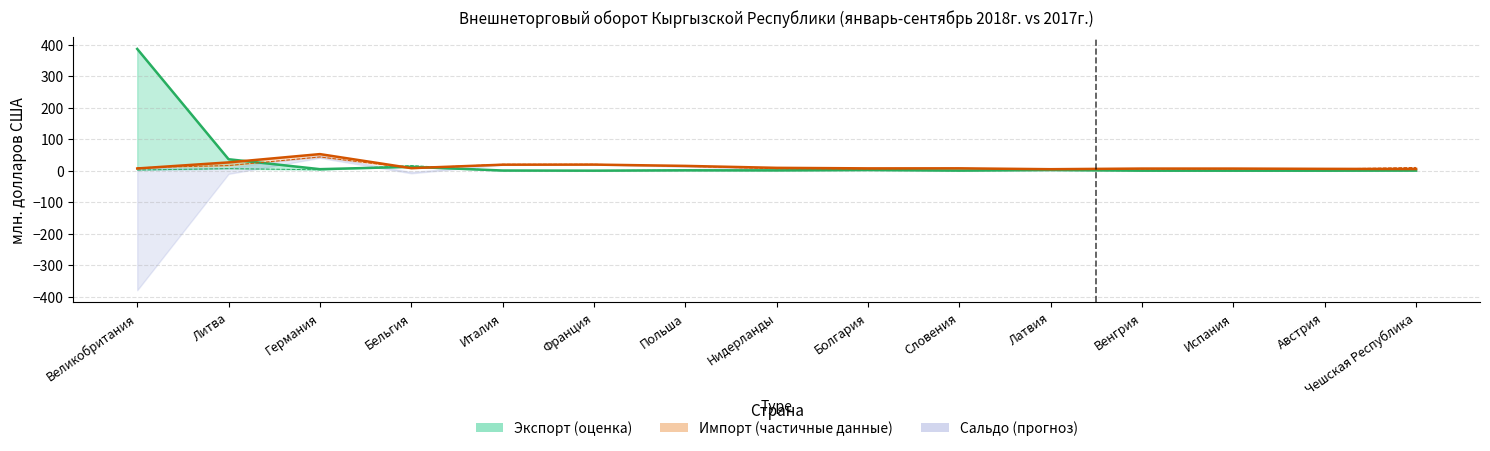

Where is Экспорт 2018 nearest to the value 193?

Литва